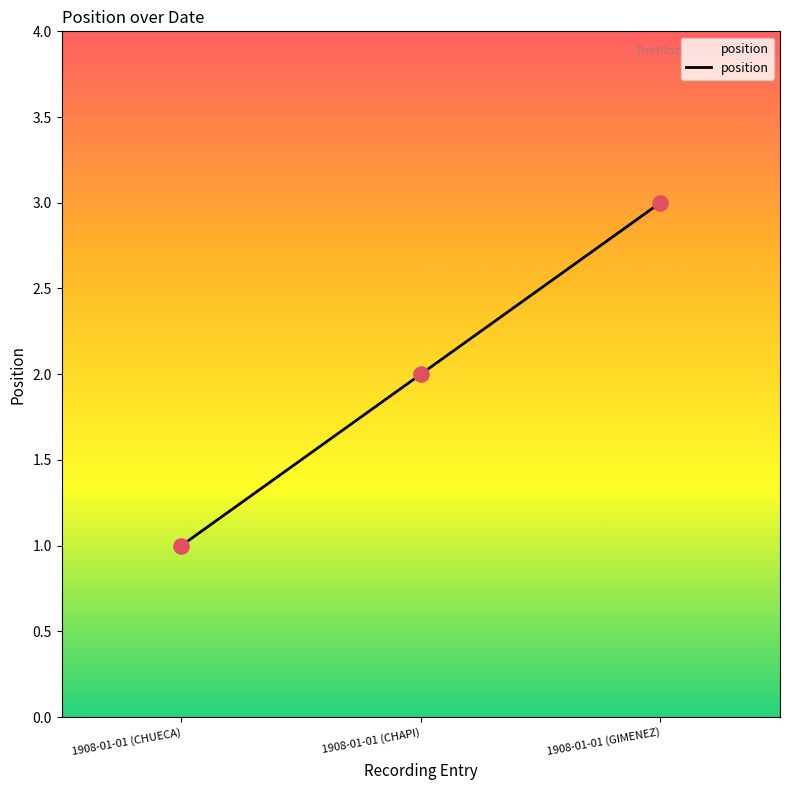

Approximately how many times larger is the value at 1908-01-01 (CHAPI) compared to 1908-01-01 (CHUECA)?

2.0